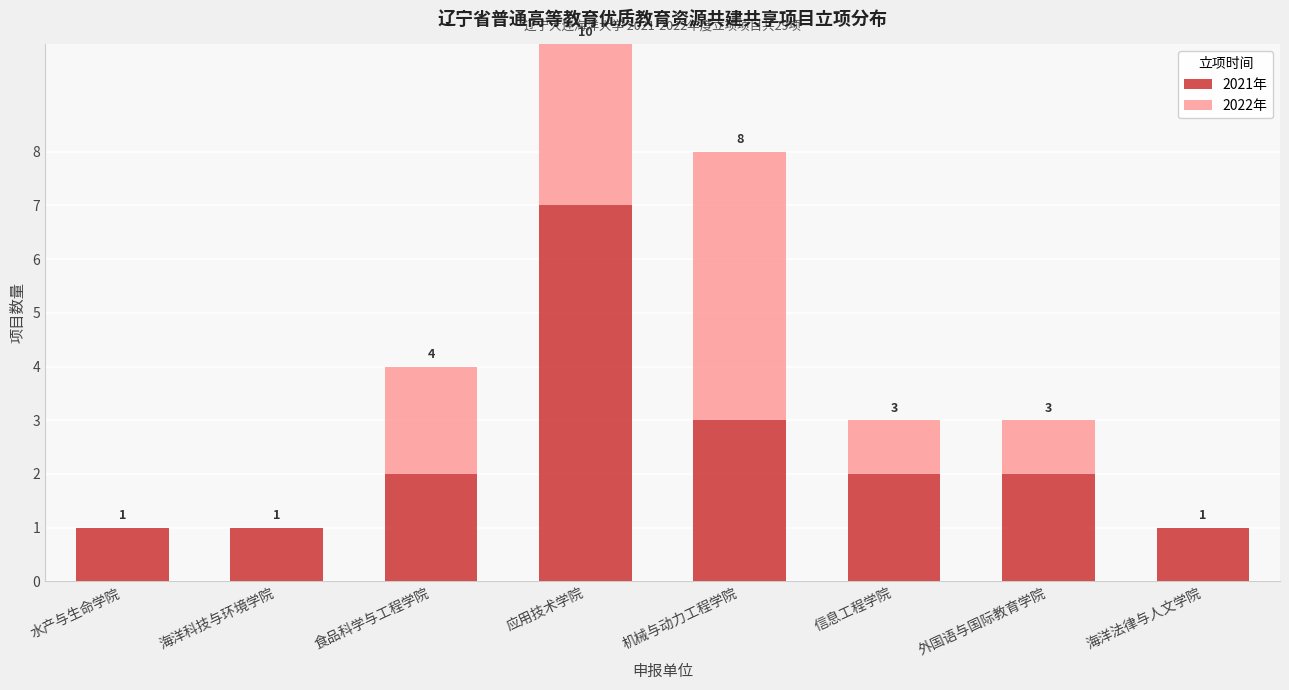

Reading left to right, transcribe the values for 2021年.

水产与生命学院=1	海洋科技与环境学院=1	食品科学与工程学院=2	应用技术学院=7	机械与动力工程学院=3	信息工程学院=2	外国语与国际教育学院=2	海洋法律与人文学院=1